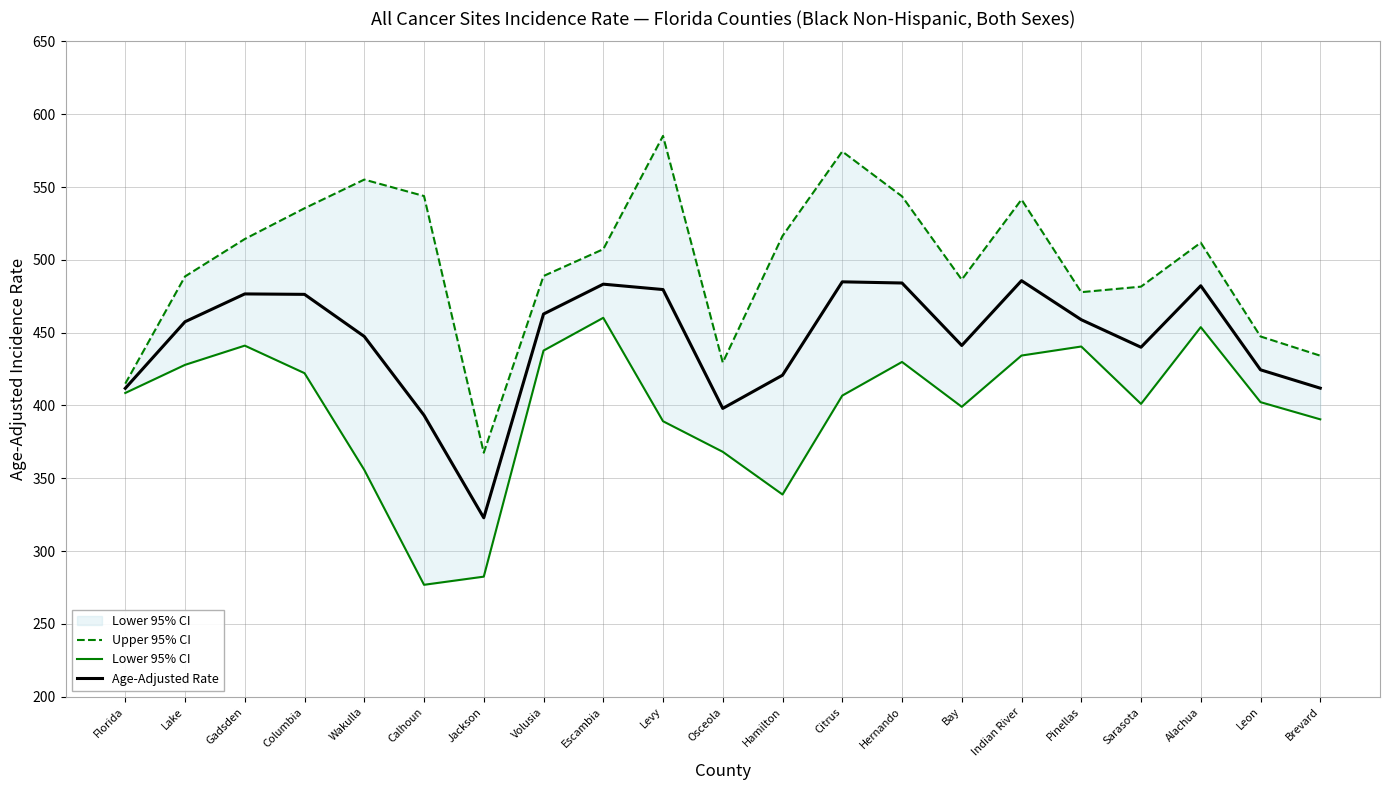

What is the value of the Age-Adjusted Rate point at the 5th from the left?

447.4